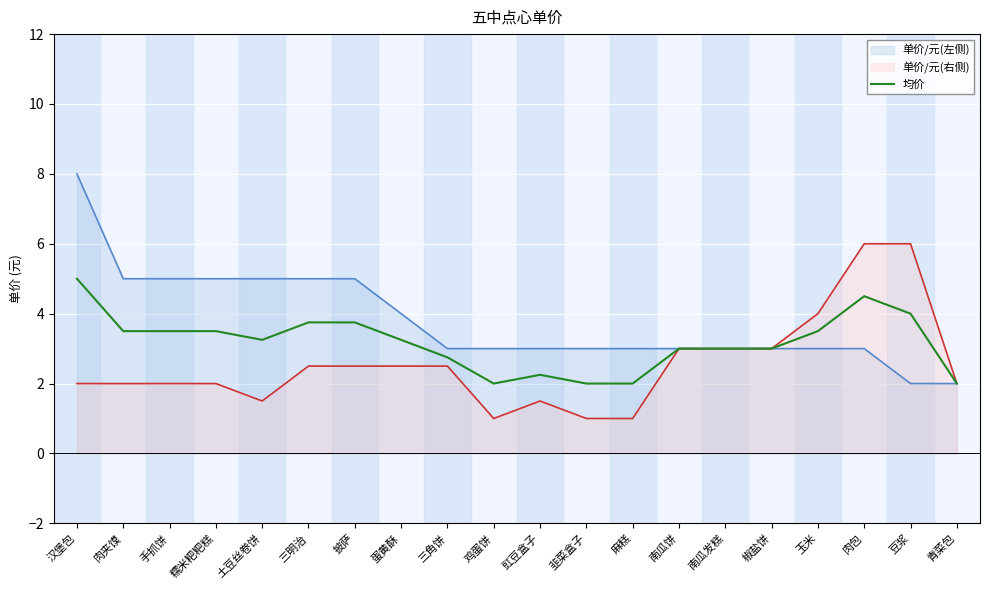

How many categories are shown in the chart?

20